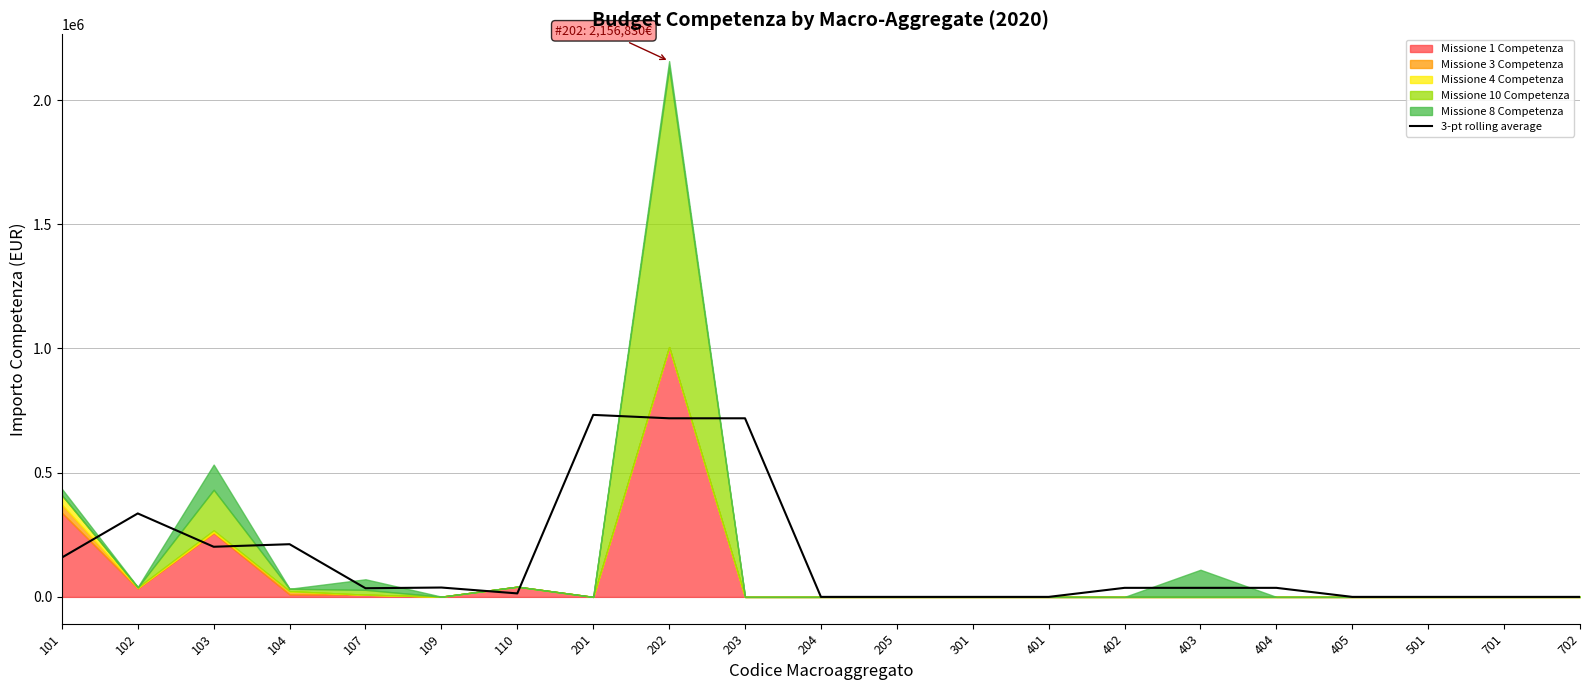

At which label is the value closest to 366321?

102